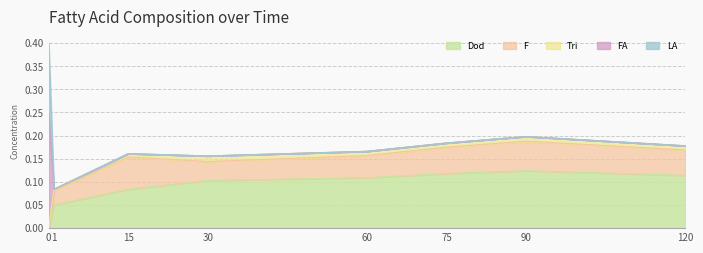

Is it true that FA equals 0.2 at 0?

True